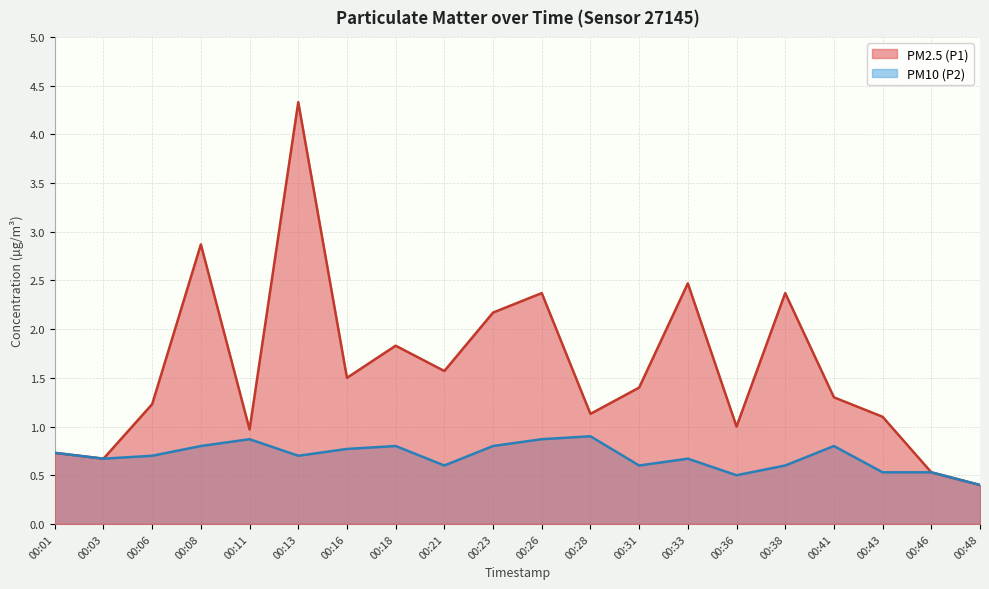

What are all the series names shown in the legend?

PM2.5 (P1), PM10 (P2)